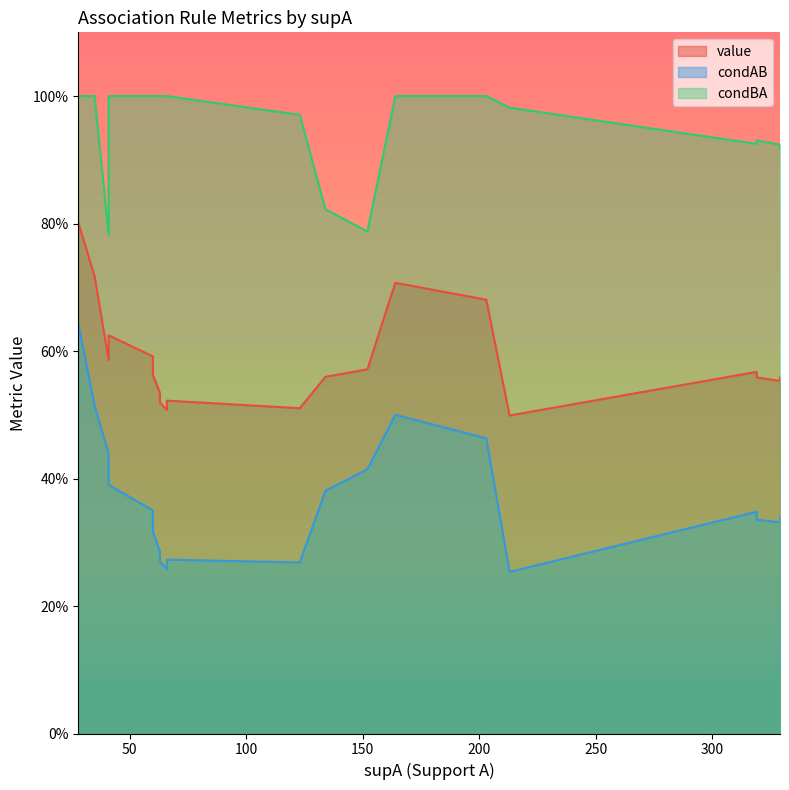

How many lines are shown in the chart?

3